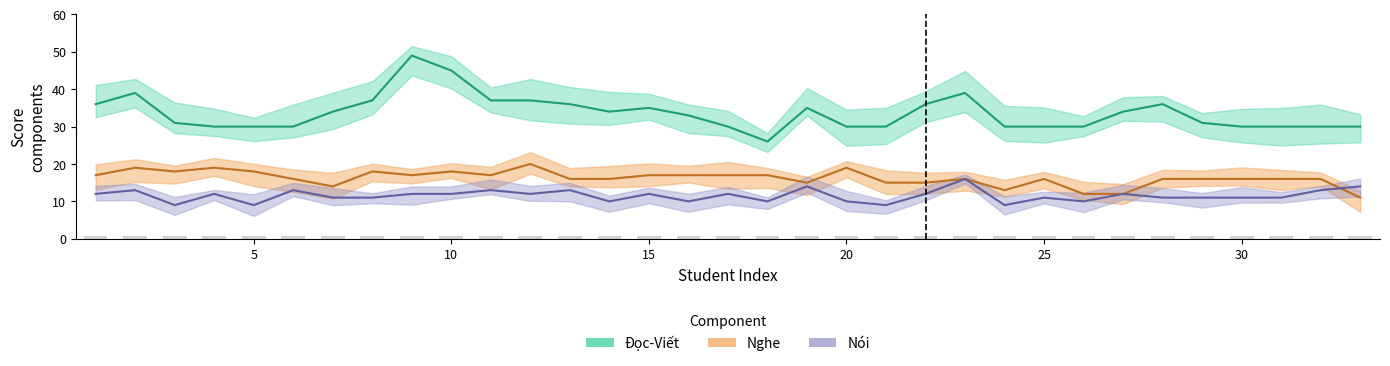

Is the value of Nghe at 11 greater than the value of Nói at 19?

Yes